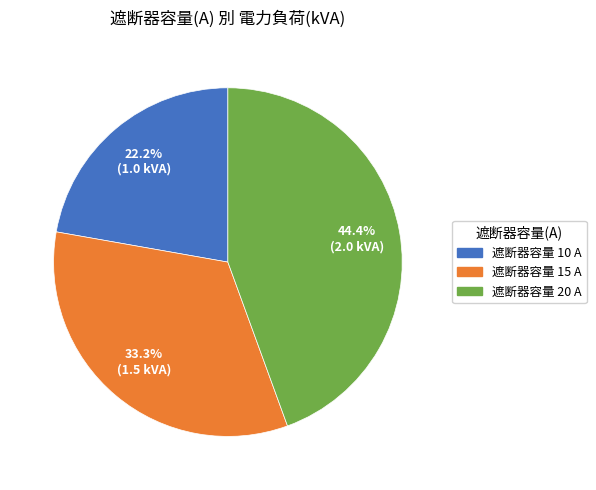

Do 遮断器容量 20 A and 遮断器容量 10 A together represent more than half of the pie?

Yes